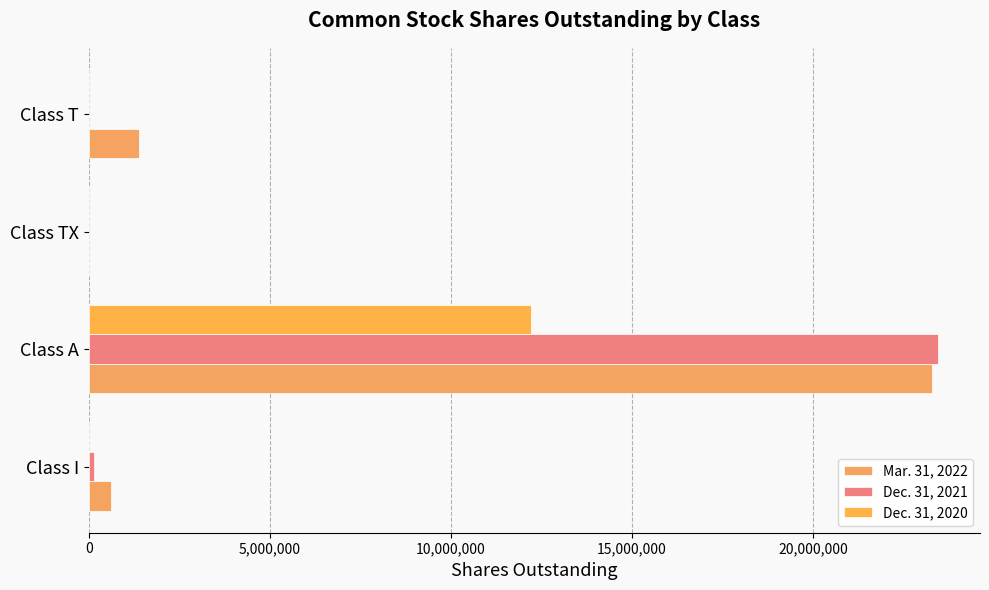

Which series has the largest range (max minus min)?

Dec. 31, 2021